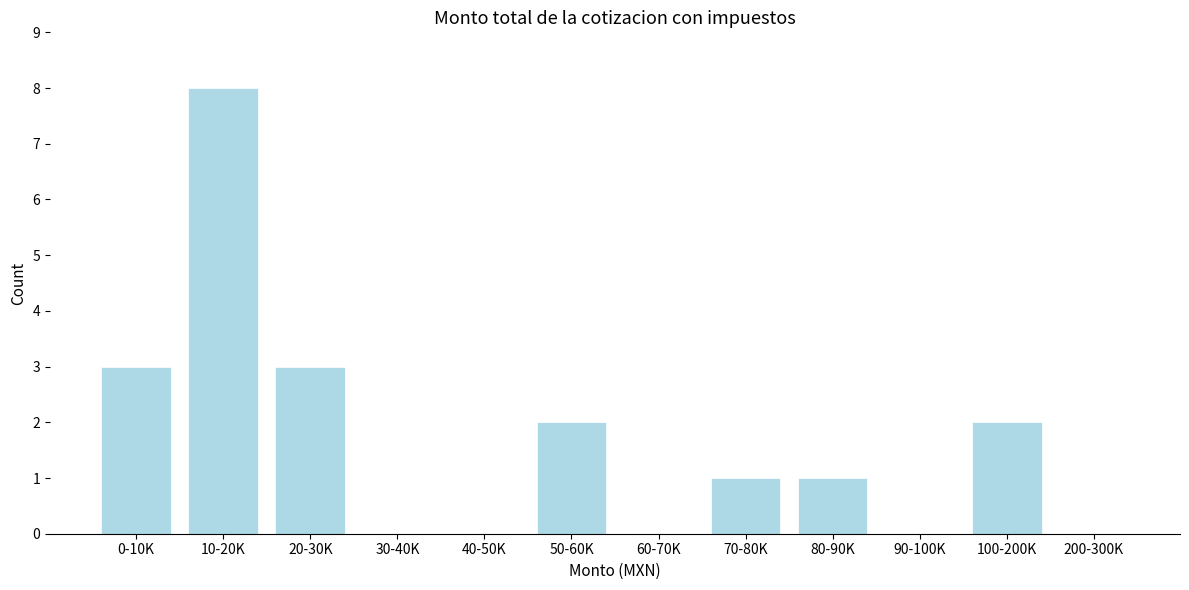

Reading right to left, list all the values displayed in this chart.

200-300K=0	100-200K=2	90-100K=0	80-90K=1	70-80K=1	60-70K=0	50-60K=2	40-50K=0	30-40K=0	20-30K=3	10-20K=8	0-10K=3